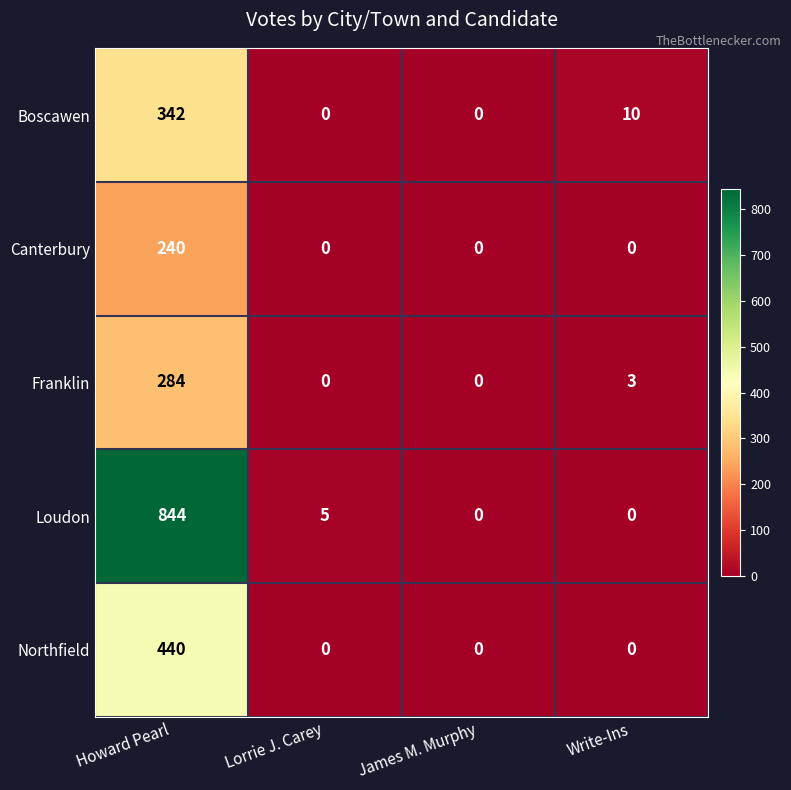

How many distinct data groups are displayed?

5